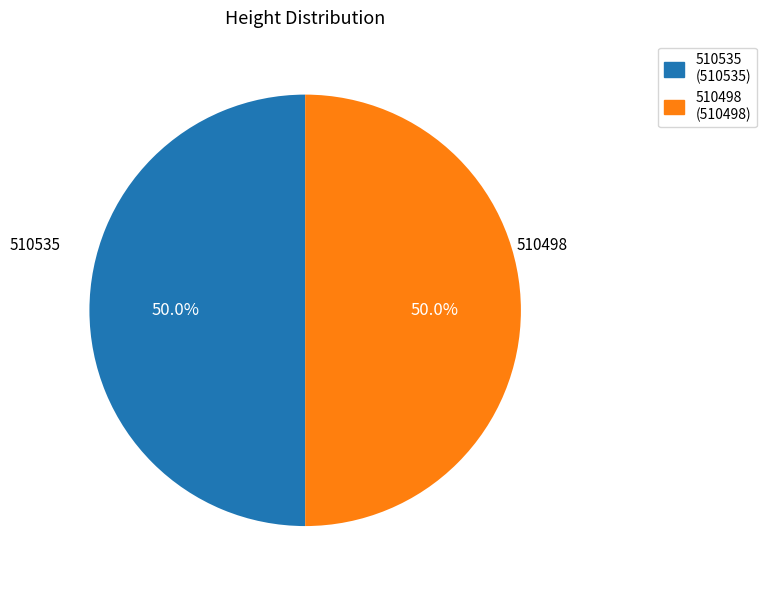

Do 510498 and 510535 together represent more than half of the pie?

Yes